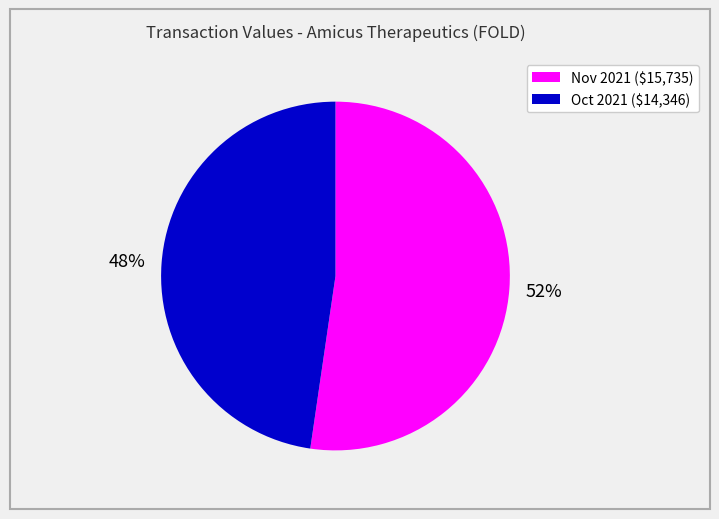

Count the number of slices in the pie.

2